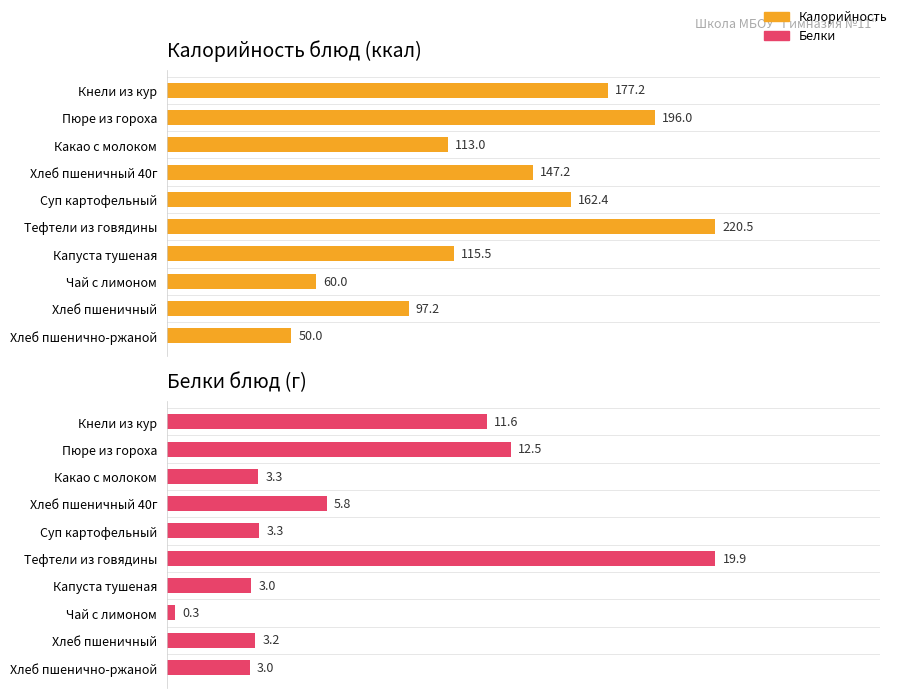

Is the value of Белки блюд (г) at Чай с лимоном greater than the value of Калорийность блюд (ккал) at Пюре из гороха?

No